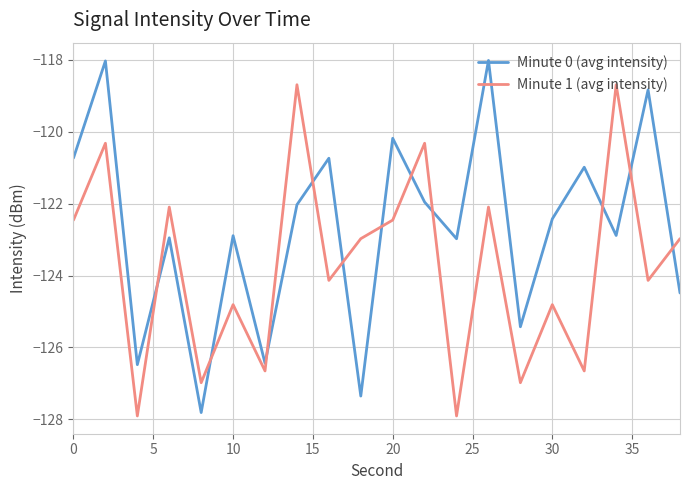

Which series has the widest spread of values?

Minute 0 (avg intensity)